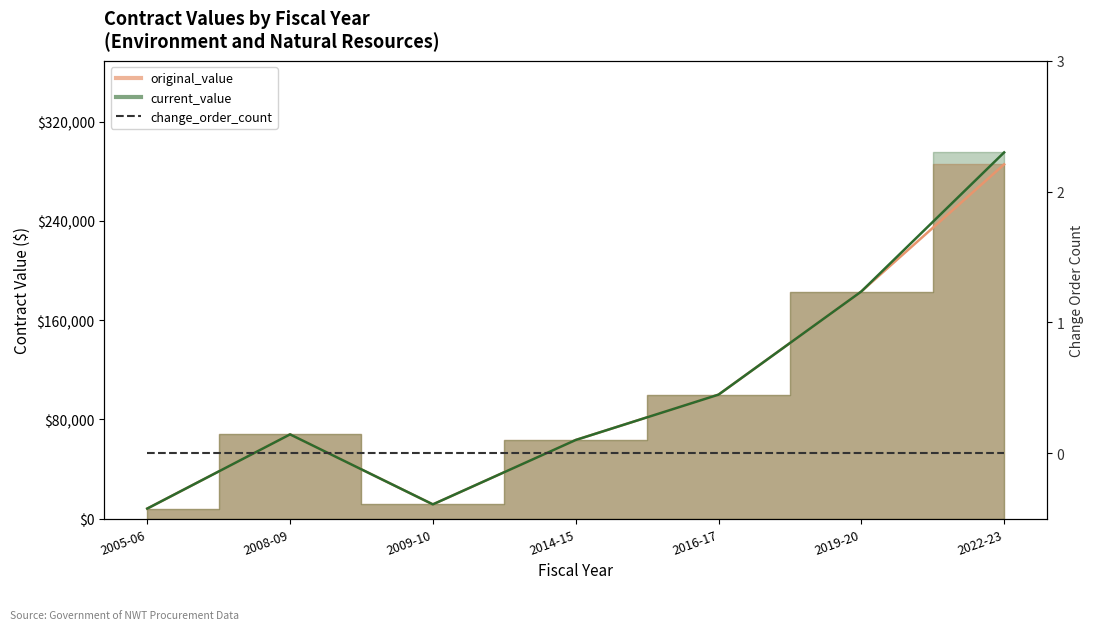

Is the value of original_value at 2019-20 greater than the value of current_value at 2022-23?

No